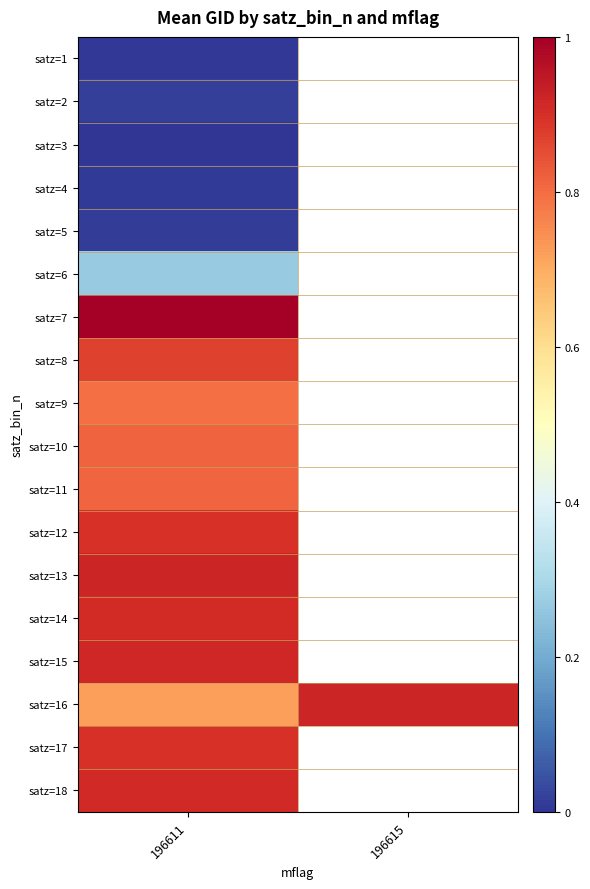

How many distinct data groups are displayed?

18